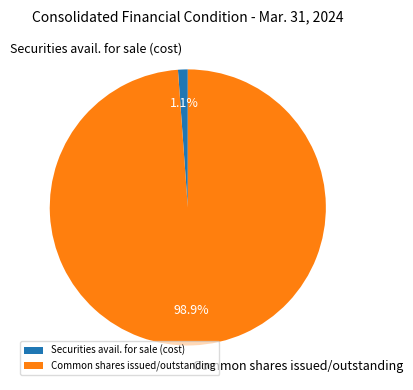

Count the number of slices in the pie.

2